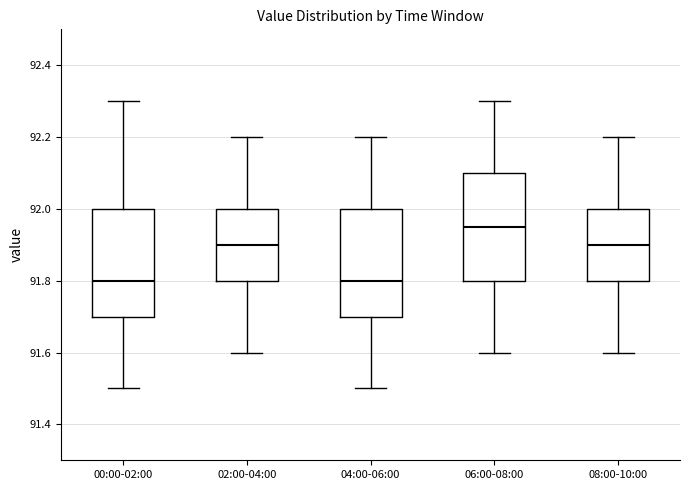

Reading left to right, read every box against the y-axis: the position of its median line, the range the box covers, and the ends of its whiskers. The values are not printed on the chart, so give them approximately, as read against the axis.

00:00-02:00: median 91.80, box 91.70 to 92.00, whiskers 91.50 to 92.30
02:00-04:00: median 91.90, box 91.80 to 92.00, whiskers 91.60 to 92.20
04:00-06:00: median 91.80, box 91.70 to 92.00, whiskers 91.50 to 92.20
06:00-08:00: median 91.96, box 91.80 to 92.10, whiskers 91.60 to 92.30
08:00-10:00: median 91.90, box 91.80 to 92.00, whiskers 91.60 to 92.20